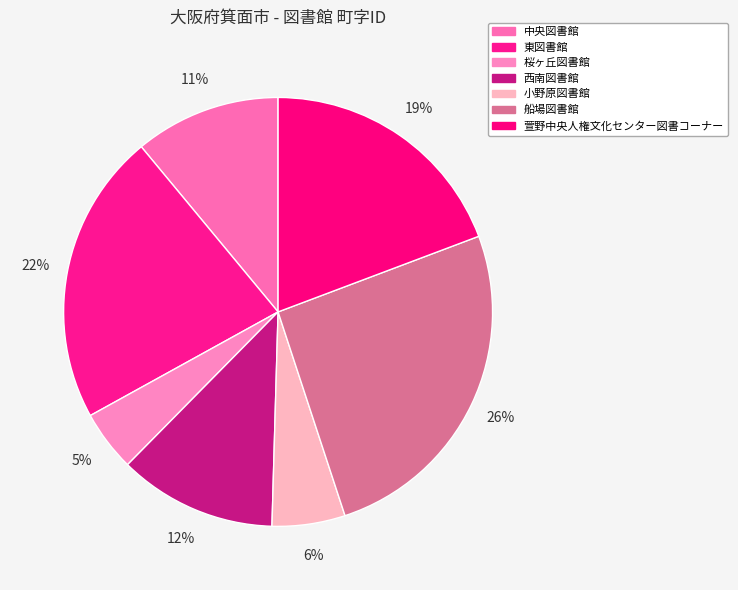

What percentage is the 中央図書館 slice, to the nearest percent?

11%